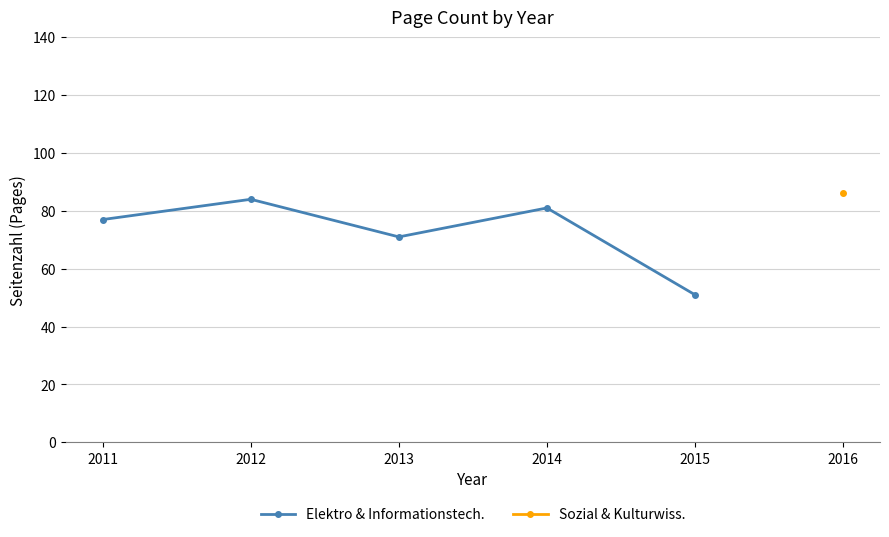

At which category does Elektro & Informationstech. reach its first local valley?

2013